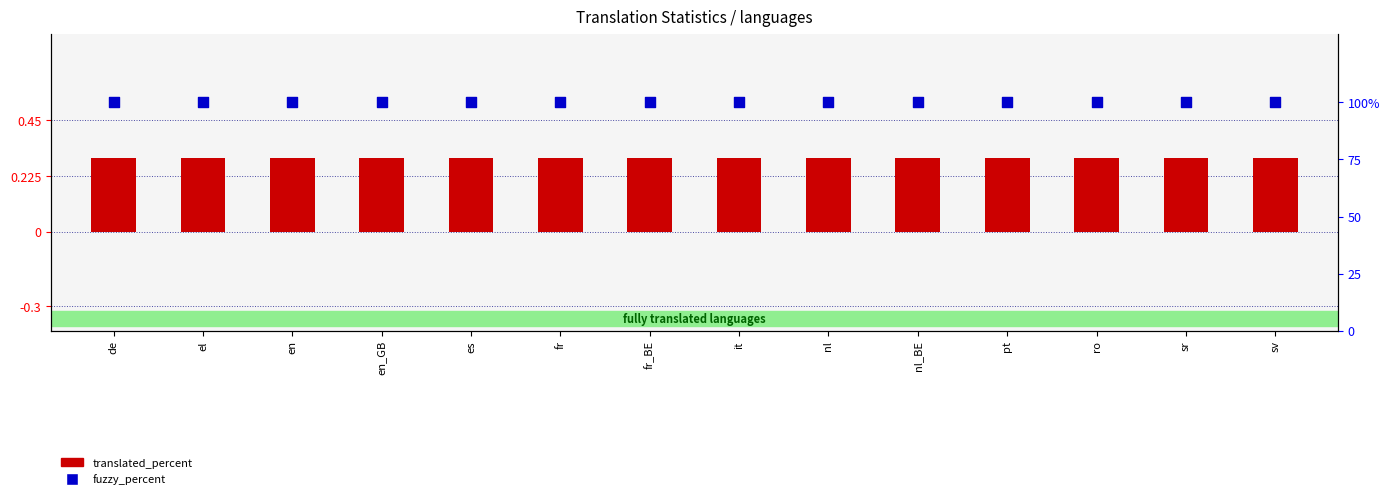

Which series has the largest total across all categories?

fuzzy_percent